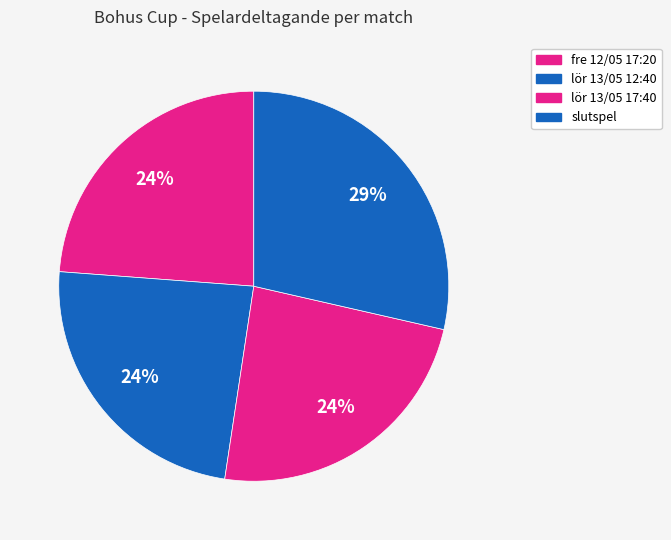

How many slices are in this pie chart?

4